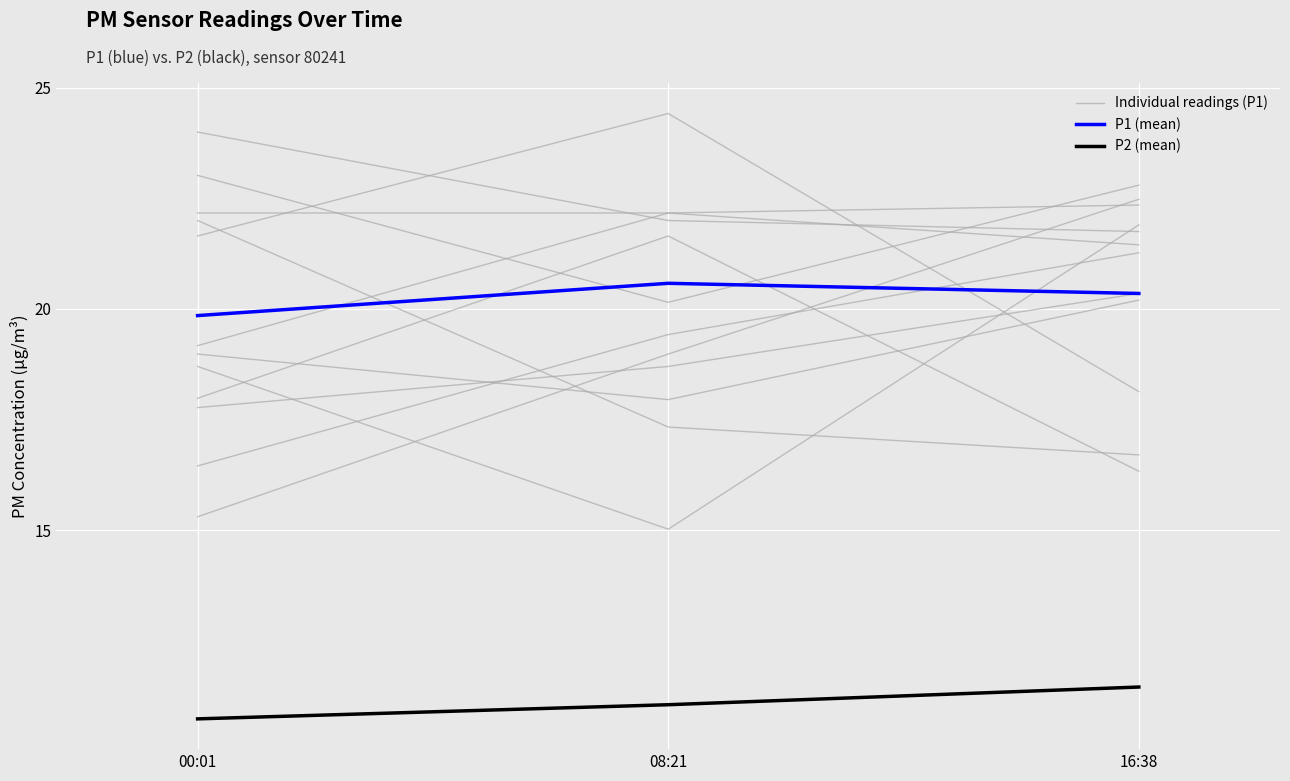

True or false: P2 (mean) has a value of 11.4 at 16:38.

True